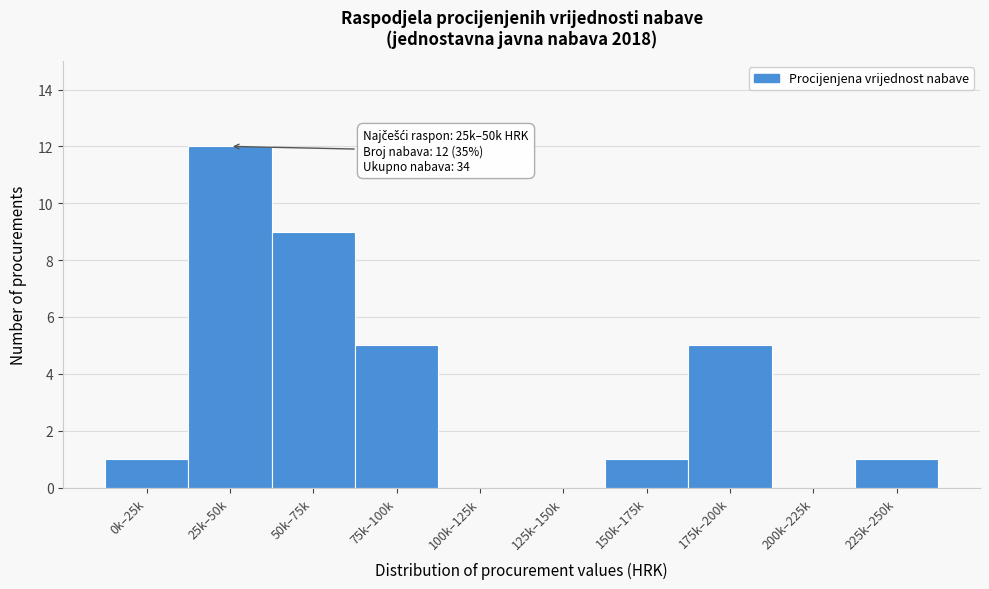

Reading right to left, list all the values displayed in this chart.

225k–250k=1	200k–225k=0	175k–200k=5	150k–175k=1	125k–150k=0	100k–125k=0	75k–100k=5	50k–75k=9	25k–50k=12	0k–25k=1